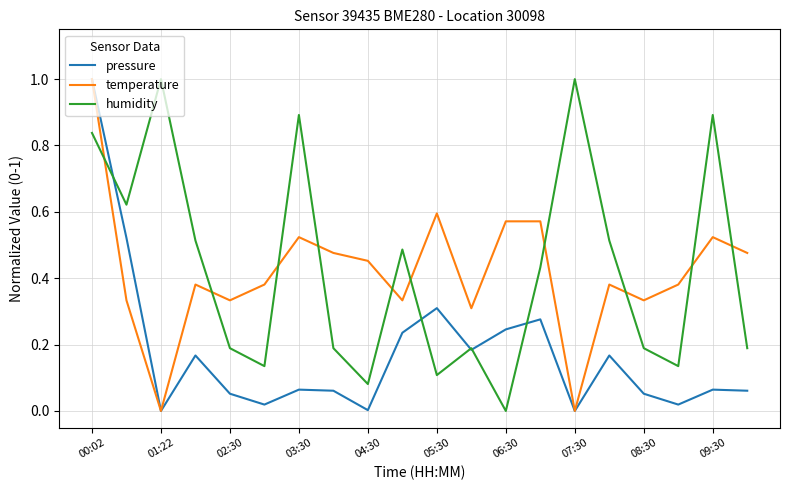

What is the maximum value shown in the chart?

1.0